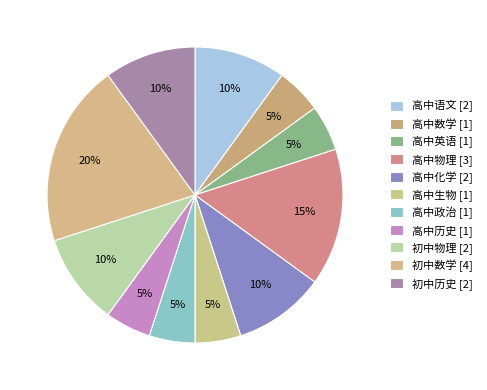

What is the largest slice in the pie chart?

初中数学